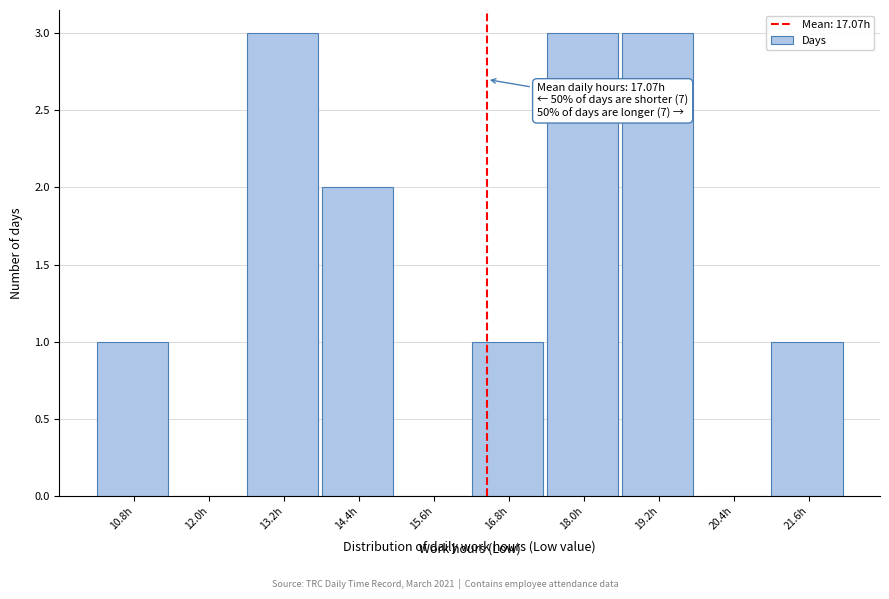

Reading right to left, transcribe all the data shown in this chart.

21.6h=1	20.4h=0	19.2h=3	18.0h=3	16.8h=1	15.6h=0	14.4h=2	13.2h=3	12.0h=0	10.8h=1